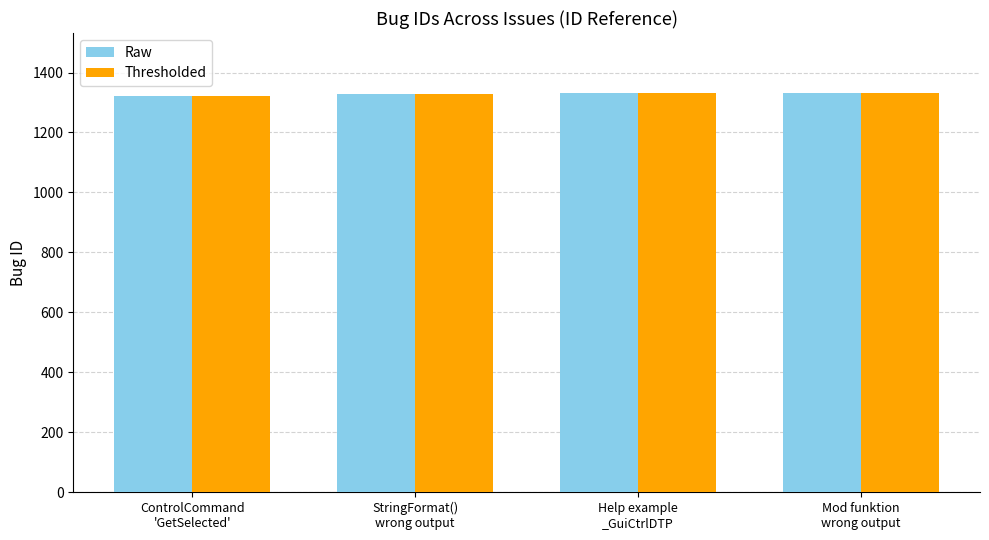

What is the maximum value for Raw?

1332